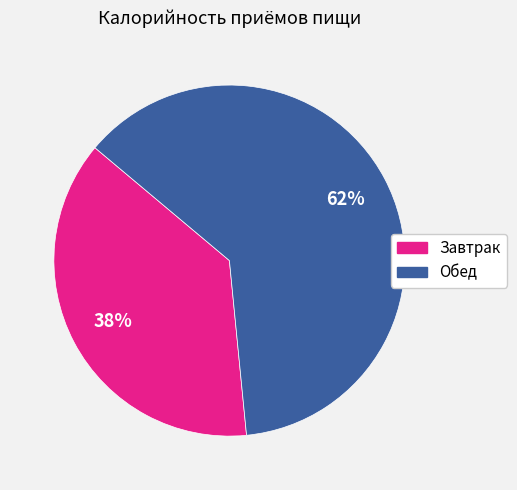

Which category accounts for the majority?

Обед